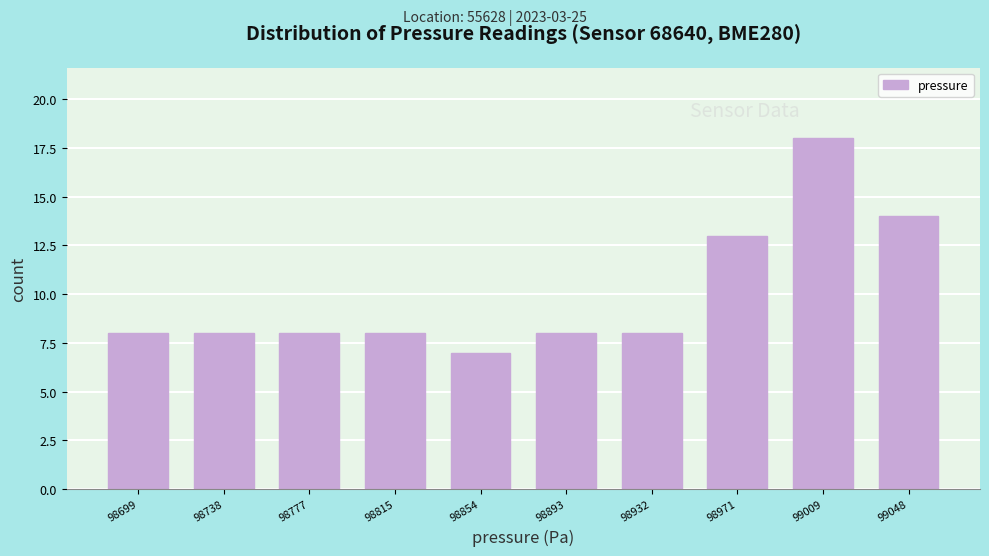

Reading left to right, list every bar in this chart as the range it spans on the x-axis followed by its height. Neither the bar edges nor the heights are printed on the chart, so give them approximately, as read against the axes.

98680 to 98720: 8
98720 to 98760: 8
98760 to 98795: 8
98795 to 98835: 8
98835 to 98875: 7
98875 to 98915: 8
98915 to 98950: 8
98950 to 98990: 13
98990 to 99030: 18
99030 to 99070: 14